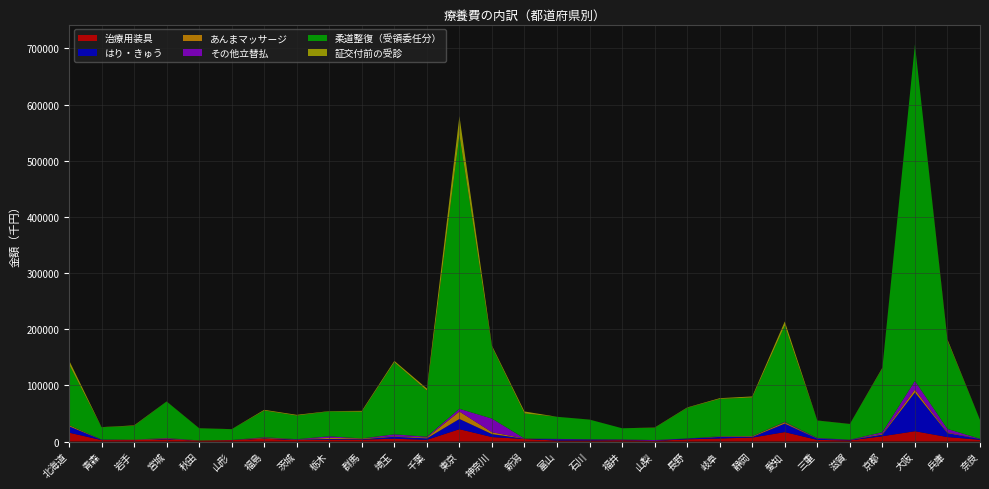

Reading left to right, what are all the values shown in this chart?

治療用装具: 北海道=15803.5	青森=2620.1	岩手=2529.3	宮城=3923.4	秋田=1540.9	山形=2466.0	福島=5028.9	茨城=2700.7	栃木=3286.0	群馬=3406.7	埼玉=4989.6	千葉=3025.5	東京=21953.6	神奈川=7973.9	新潟=4491.4	富山=1731.2	石川=1879.4	福井=2330.5	山梨=1120.5	長野=3915.3	岐阜=5453.8	静岡=7075.8	愛知=16757.5	三重=2919.0	滋賀=1985.0	京都=9445.5	大阪=18364.2	兵庫=7931.9	奈良=3142.8
はり・きゅう: 北海道=11347.5	青森=454.7	岩手=225.1	宮城=914.2	秋田=38.0	山形=188.6	福島=814.5	茨城=934.8	栃木=1227.6	群馬=842.8	埼玉=3477.7	千葉=2588.9	東京=18228.5	神奈川=5258.3	新潟=494.9	富山=2087.2	石川=1617.3	福井=684.1	山梨=218.6	長野=1347.6	岐阜=2745.6	静岡=1049.3	愛知=15184.1	三重=2072.7	滋賀=793.5	京都=2997.5	大阪=68924.7	兵庫=7113.5	奈良=1143.3
あんまマッサージ: 北海道=2079.3	青森=77.7	岩手=698.5	宮城=760.3	秋田=343.6	山形=17.8	福島=1087.6	茨城=410.0	栃木=1972.2	群馬=1171.3	埼玉=885.6	千葉=1562.8	東京=13194.0	神奈川=3274.5	新潟=359.5	富山=112.6	石川=181.3	福井=49.8	山梨=0.0	長野=60.6	岐阜=821.7	静岡=1125.4	愛知=2230.0	三重=224.7	滋賀=289.3	京都=1398.2	大阪=5118.5	兵庫=1038.4	奈良=100.6
その他立替払: 北海道=125.8	青森=383.8	岩手=82.3	宮城=632.5	秋田=75.9	山形=84.8	福島=737.2	茨城=153.0	栃木=2819.4	群馬=66.8	埼玉=3485.9	千葉=1426.3	東京=4864.7	神奈川=24303.4	新潟=20.9	富山=752.0	石川=317.0	福井=608.0	山梨=1349.8	長野=111.1	岐阜=319.3	静岡=447.3	愛知=779.3	三重=997.5	滋賀=272.4	京都=2682.2	大阪=15543.4	兵庫=6292.6	奈良=434.3
柔道整復（受領委任分）: 北海道=108382.7	青森=21874.5	岩手=24391.0	宮城=64941.7	秋田=21547.6	山形=19131.1	福島=47503.9	茨城=42032.9	栃木=44383.7	群馬=47571.7	埼玉=128361.7	千葉=82387.0	東京=487782.5	神奈川=127810.1	新潟=44684.5	富山=39302.1	石川=34950.3	福井=19947.0	山梨=21775.2	長野=54581.3	岐阜=66580.5	静岡=68752.9	愛知=171432.6	三重=31062.8	滋賀=27786.3	京都=113939.8	大阪=599256.6	兵庫=157132.5	奈良=33738.0
証交付前の受診: 北海道=7208.6	青森=250.4	岩手=789.3	宮城=179.1	秋田=175.3	山形=156.7	福島=1281.2	茨城=1311.7	栃木=500.1	群馬=1553.6	埼玉=2428.6	千葉=3391.7	東京=33552.4	神奈川=2048.2	新潟=3458.2	富山=80.9	石川=113.0	福井=21.3	山梨=436.0	長野=635.4	岐阜=1263.9	静岡=1846.1	愛知=7459.8	三重=196.9	滋賀=192.8	京都=1051.6	大阪=0.0	兵庫=2237.5	奈良=66.4